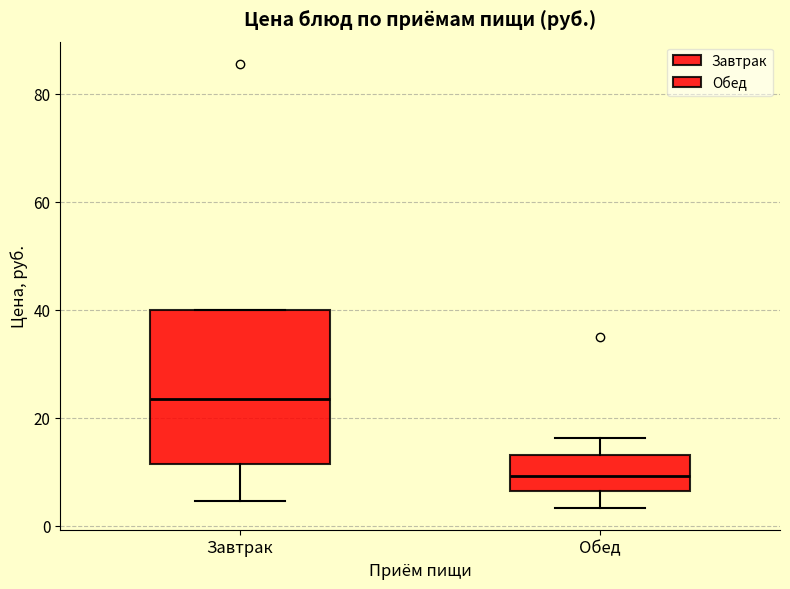

Which box's median line is the highest?

Завтрак